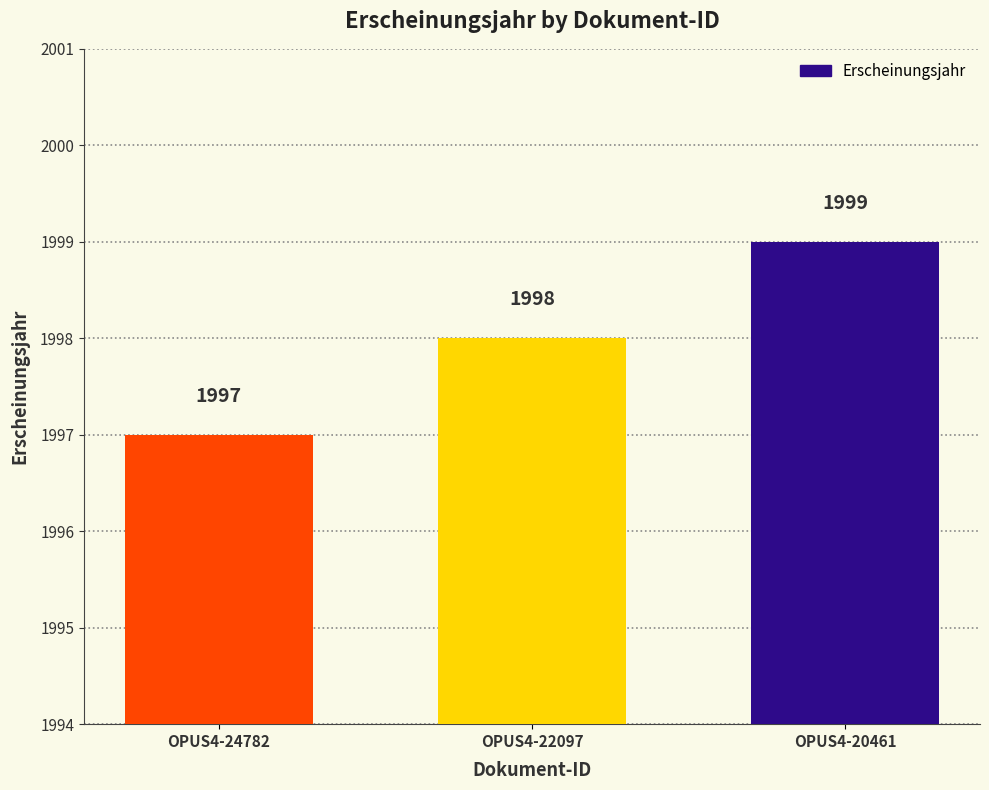

The chart shows a value of 1121 at OPUS4-20461. True or false?

False